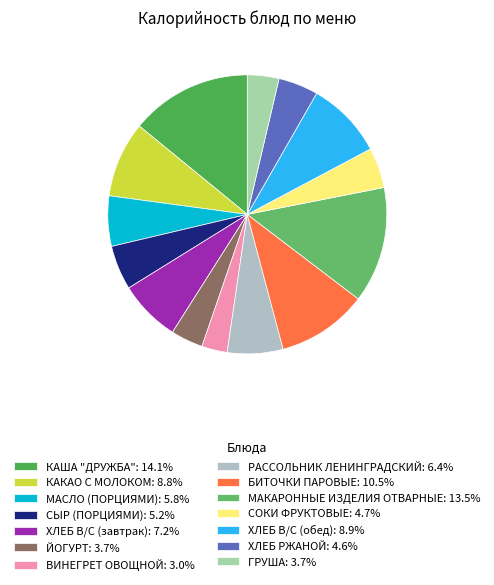

How many segments does this pie chart have?

14